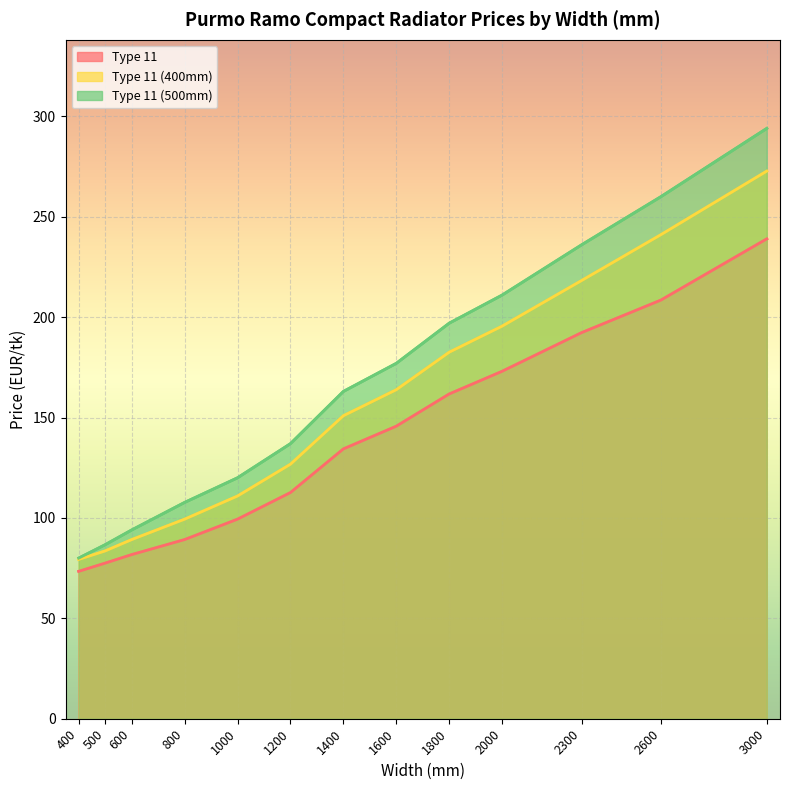

Rank the series at 1000 from highest to lowest value.

Type 11 (500mm), Type 11 (400mm), Type 11